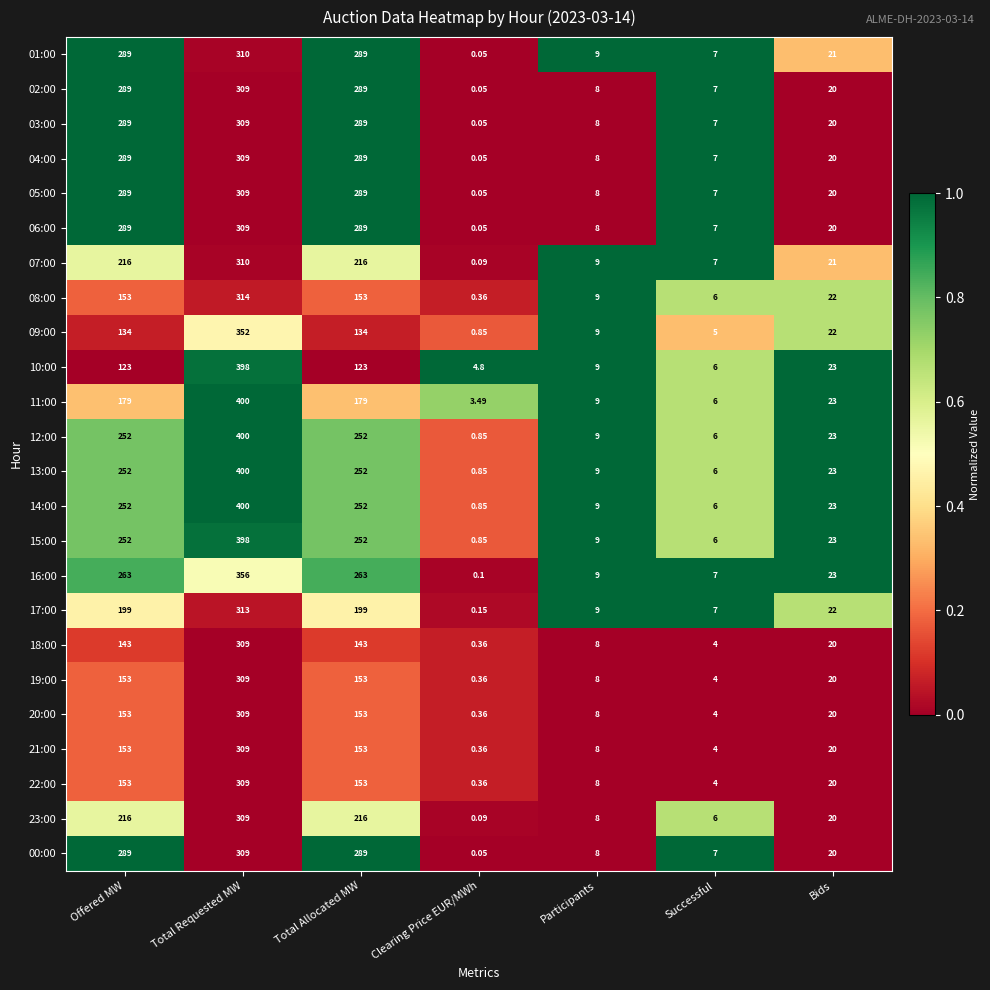

At which label does 07:00 first exceed 21?

Offered MW